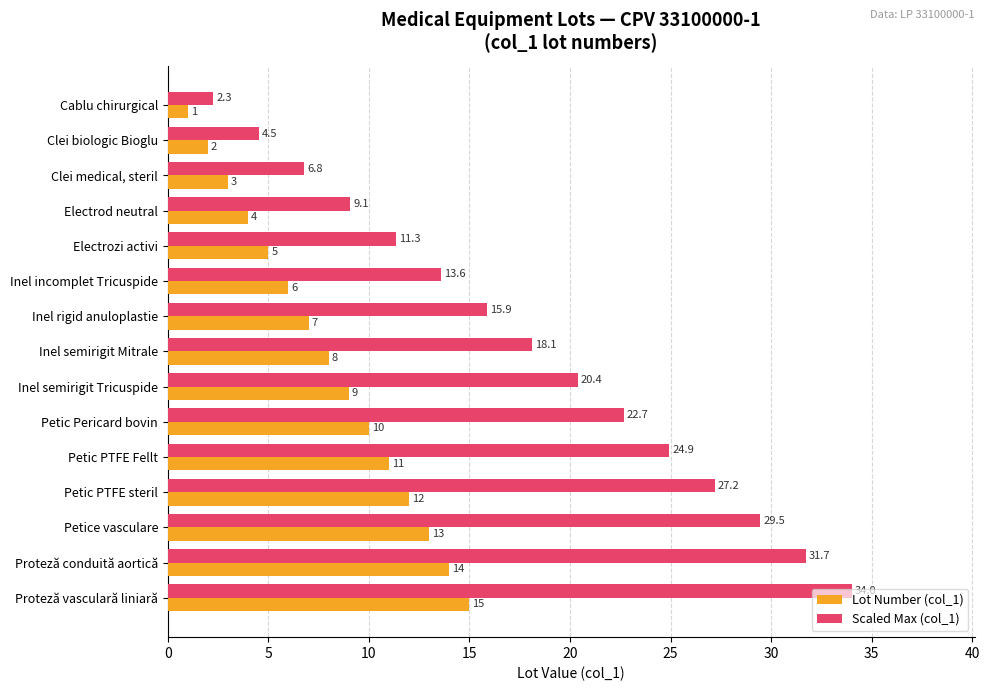

The Lot Number (col_1) series shows 13.0 at Petice vasculare. True or false?

True